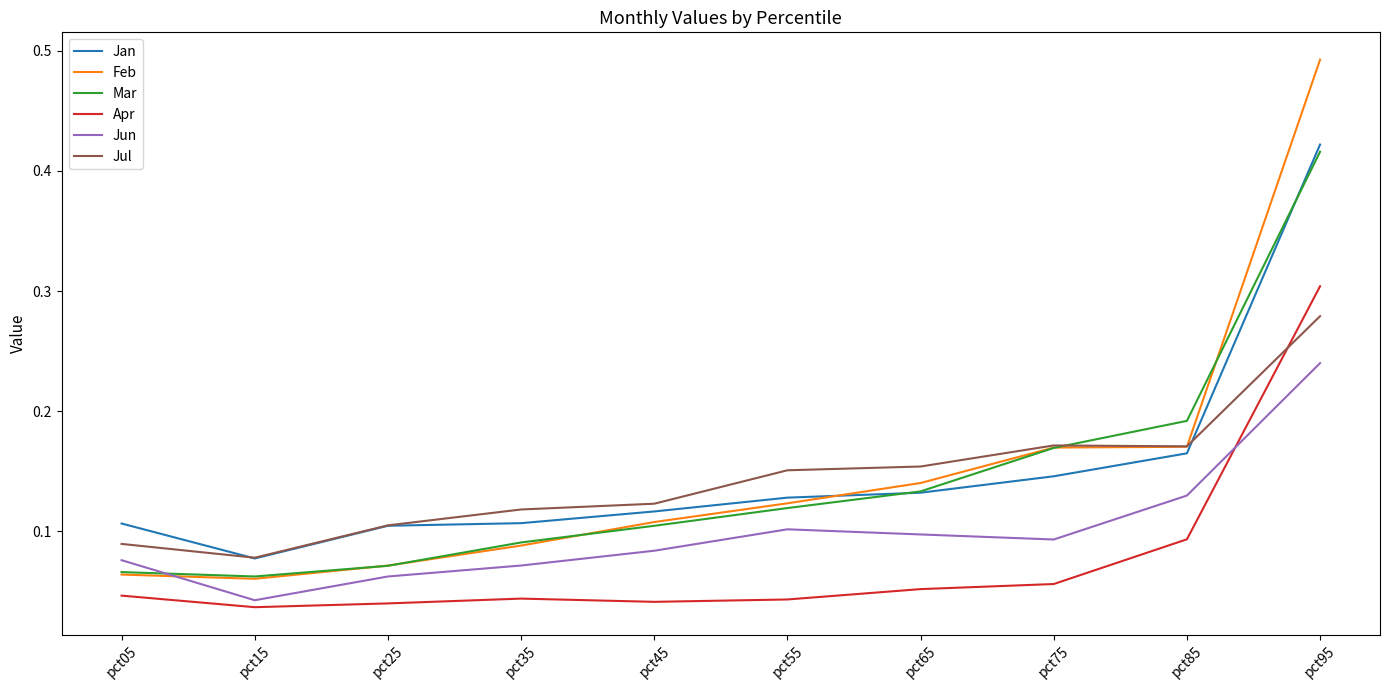

Is this an area chart (filled region under the line)?

No